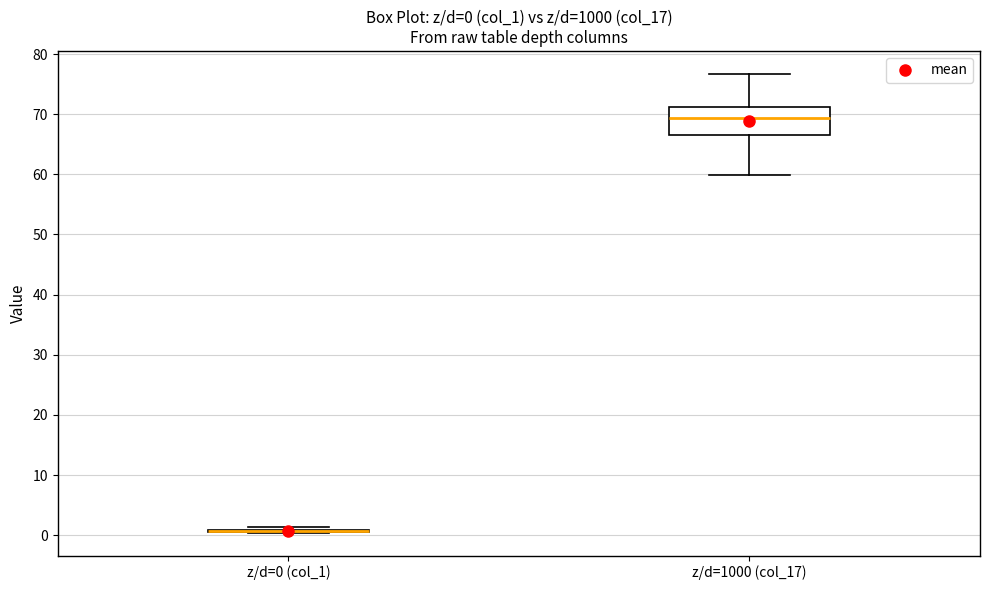

Comparing the boxes themselves (not the whiskers), which one is the tallest?

z/d=1000 (col_17)